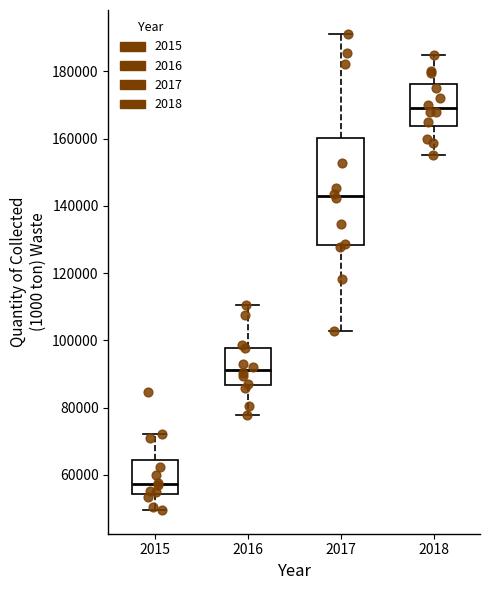

Reading left to right, read every box against the y-axis: the position of its median line, the range the box covers, and the ends of its whiskers. The values are not printed on the chart, so give them approximately, as read against the axis.

2015: median 58000, box 54000 to 64000, whiskers 50000 to 72000
2016: median 92000, box 86000 to 98000, whiskers 78000 to 110000
2017: median 142000, box 128000 to 160000, whiskers 102000 to 192000
2018: median 168000, box 164000 to 176000, whiskers 156000 to 186000